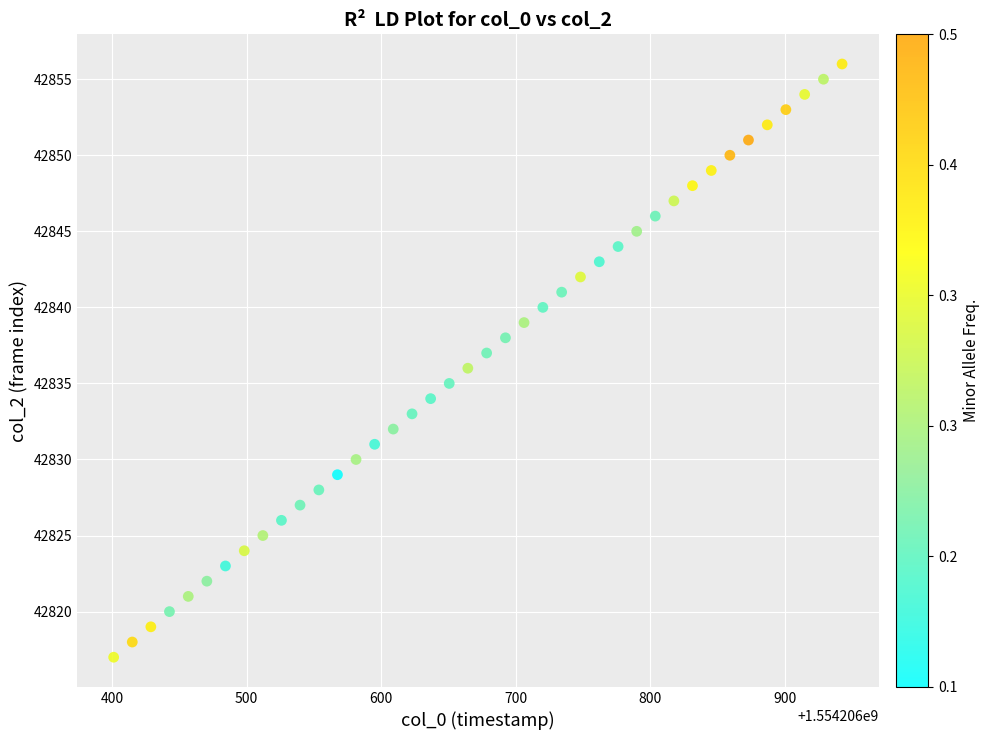

What is the range of Y values (max minus min)?

39